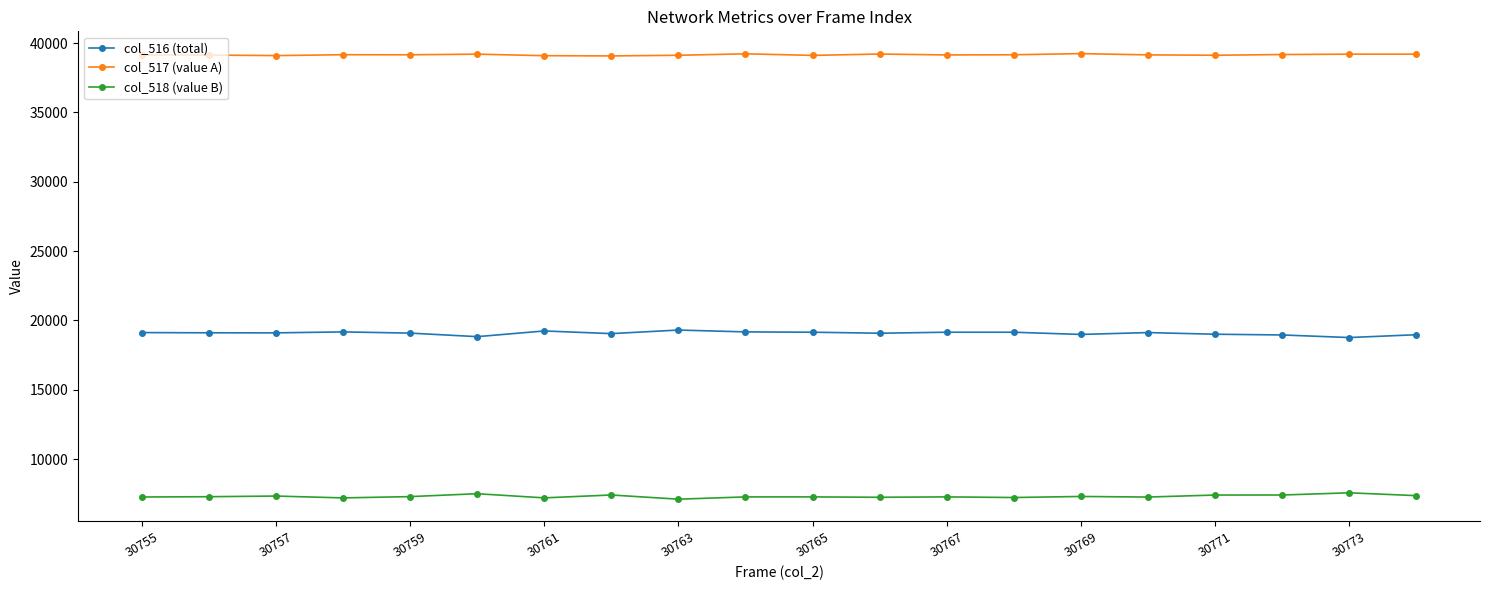

What is the average value of the col_517 (value A) series?

39160